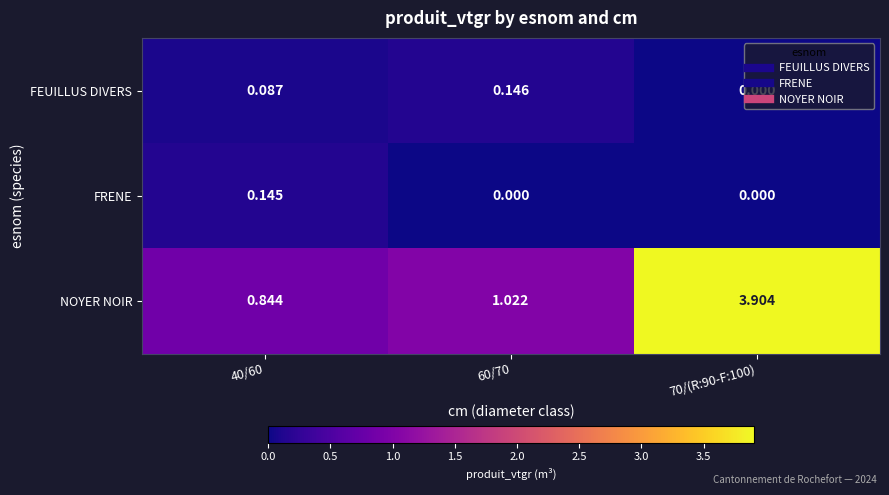

At 60/70, list the series in order from smallest to largest.

FRENE, FEUILLUS DIVERS, NOYER NOIR